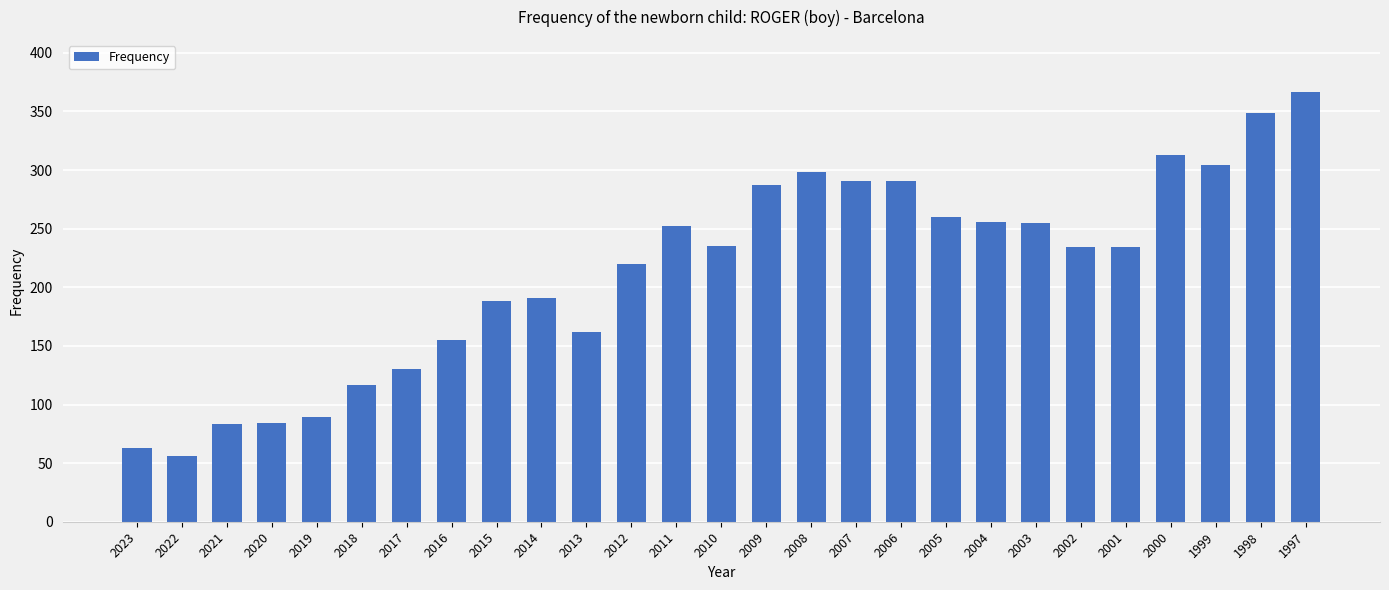

What is the sum of all values?

5764